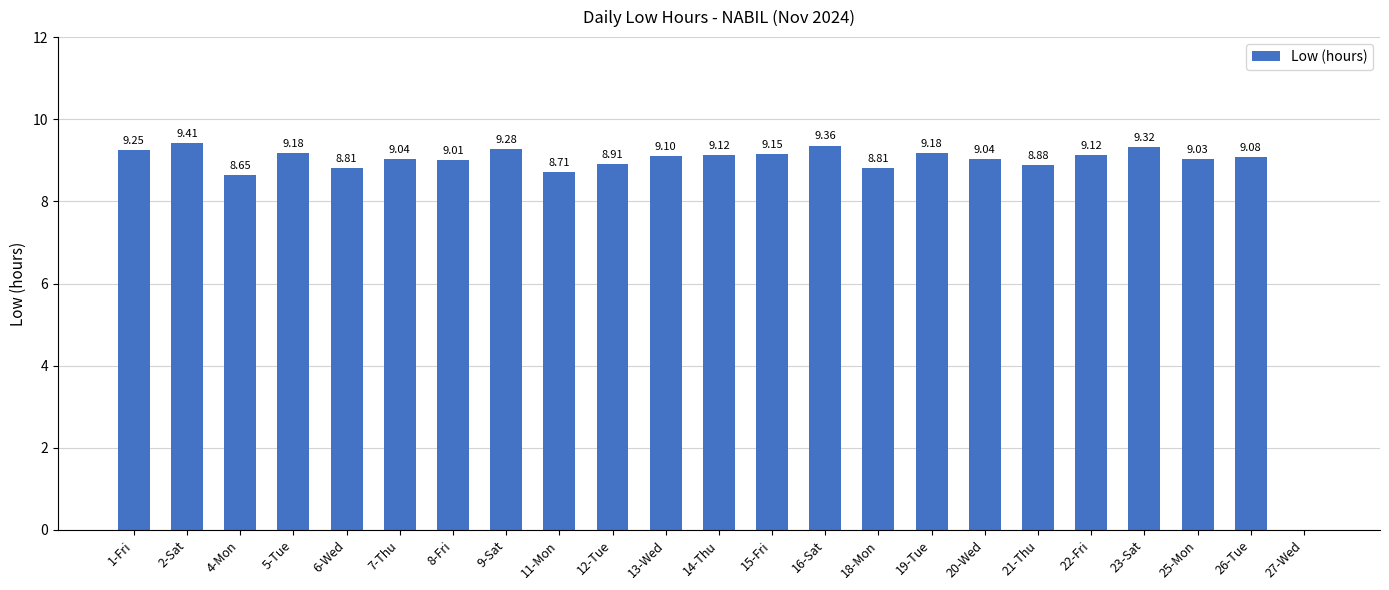

What is the difference between the values at 22-Fri and 9-Sat?

0.2